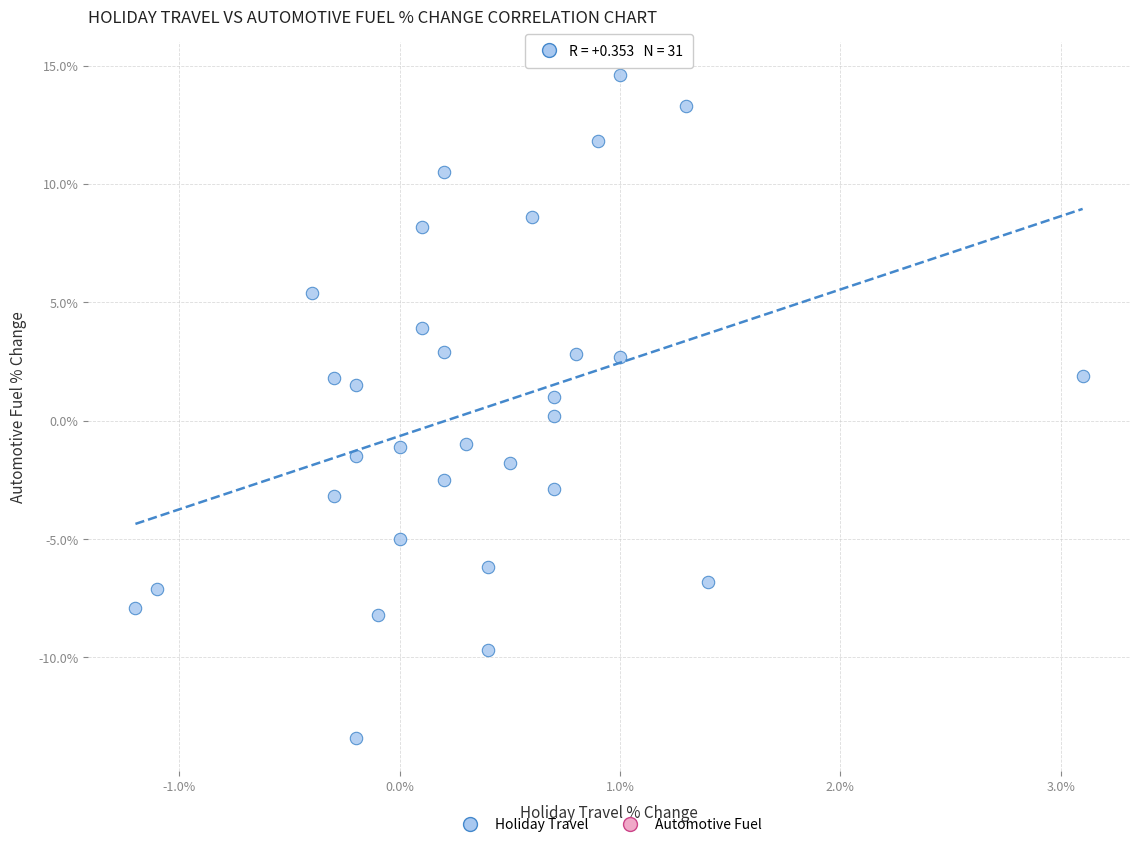

What is the range of X values (max minus min)?

4.3